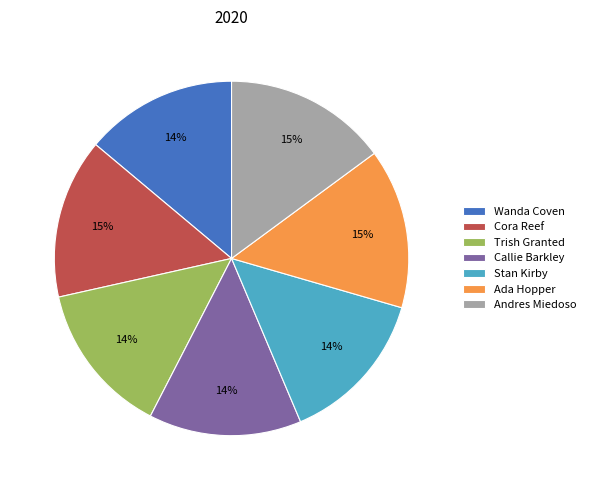

To the nearest percent, what is the average slice percentage?

14%